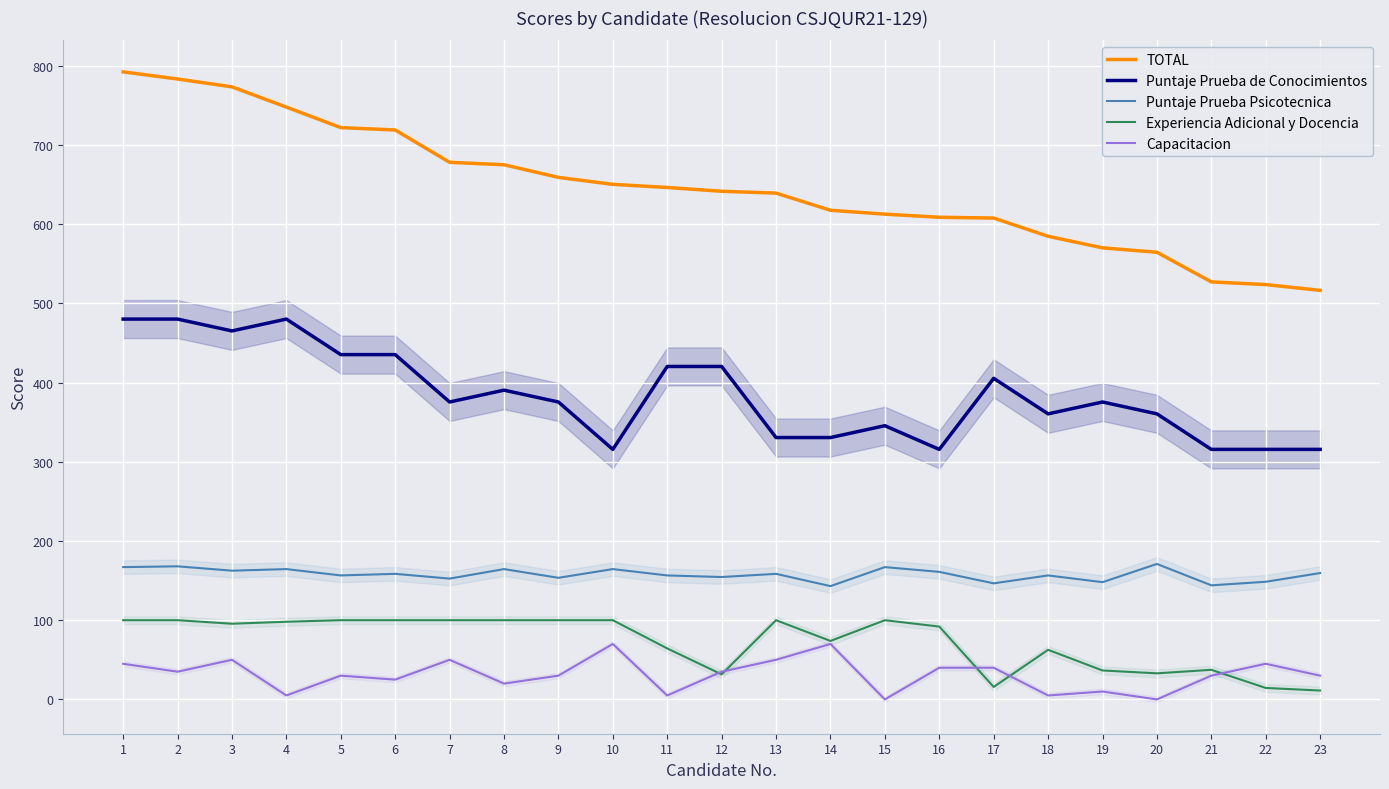

At which category does Capacitacion reach its first local peak?

3